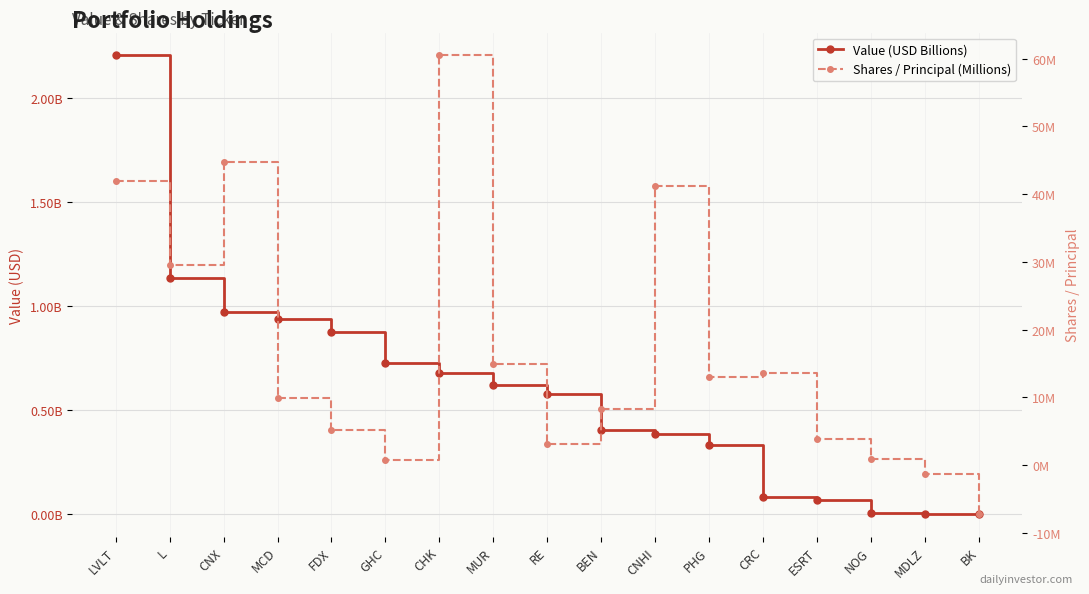

What is the sum of the Value (USD Billions) values at RE and BEN?

1.0